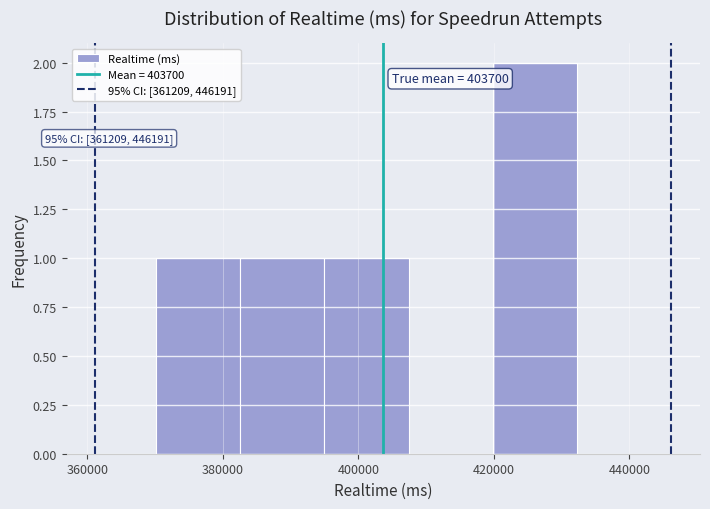

Over which range of the x-axis is the bar tallest?

420000 to 432000